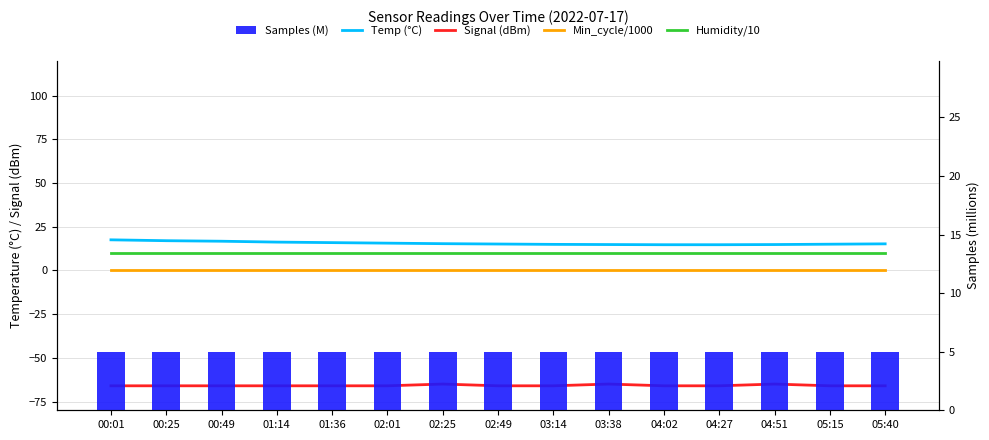

What position from the left is 04:51?

13